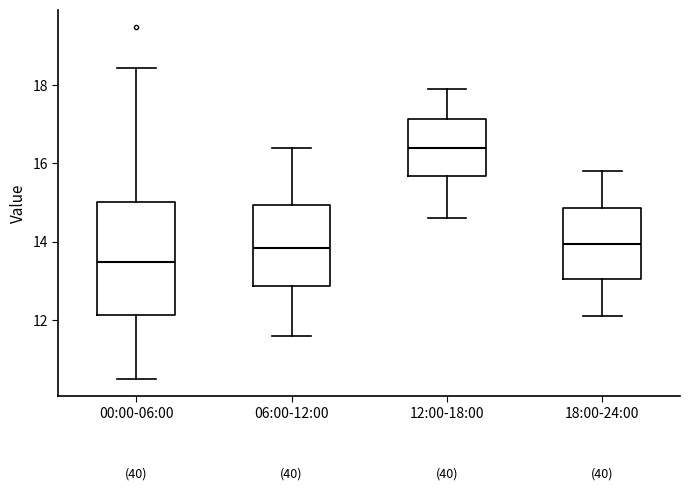

Which box's median line is the lowest?

00:00-06:00